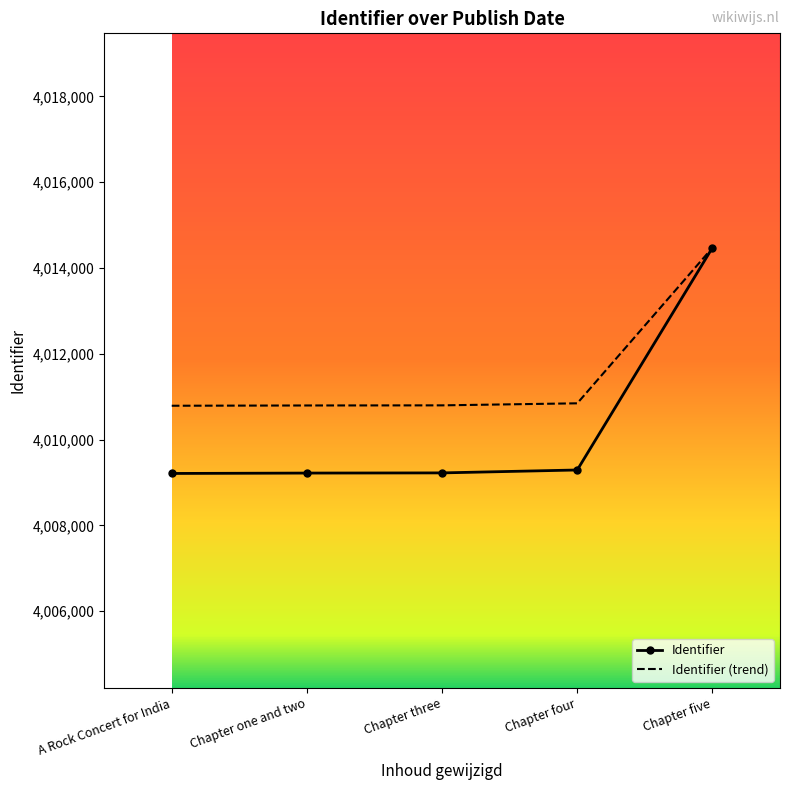

Which series changed the most between Chapter three and Chapter five?

Identifier